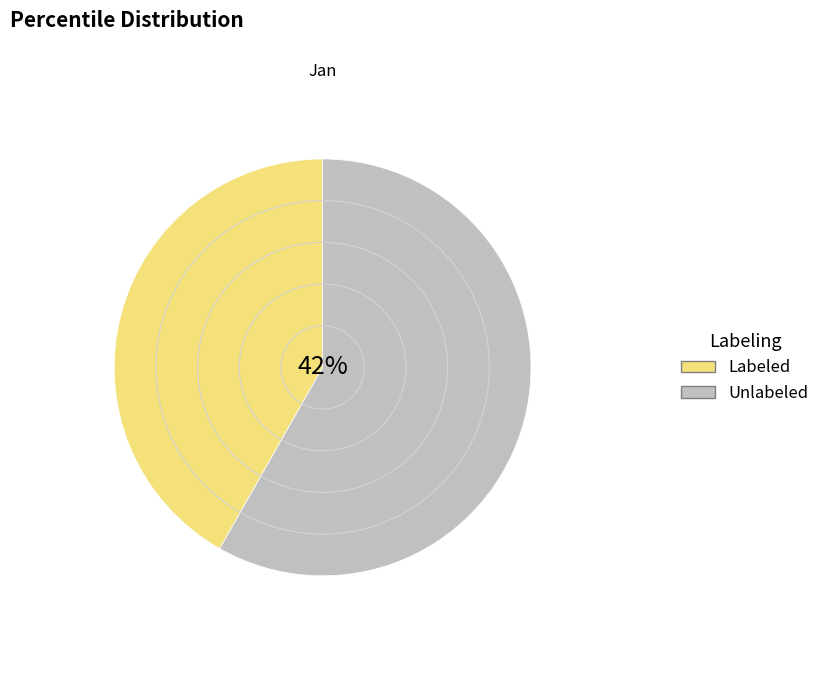

Does pct65 represent more than half of the total?

No